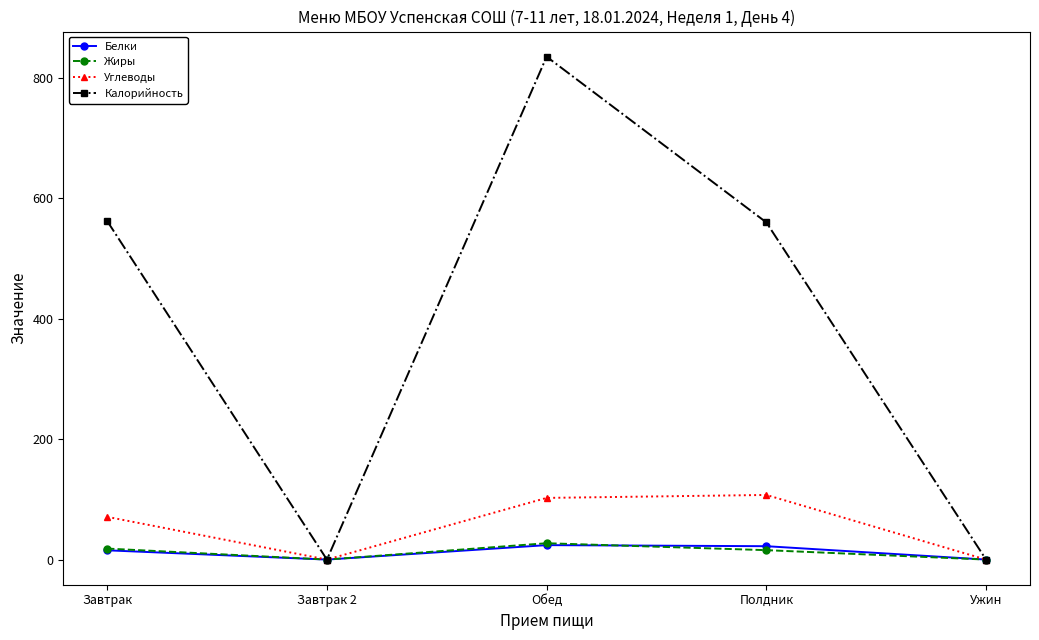

Which series has the largest total across all categories?

Калорийность